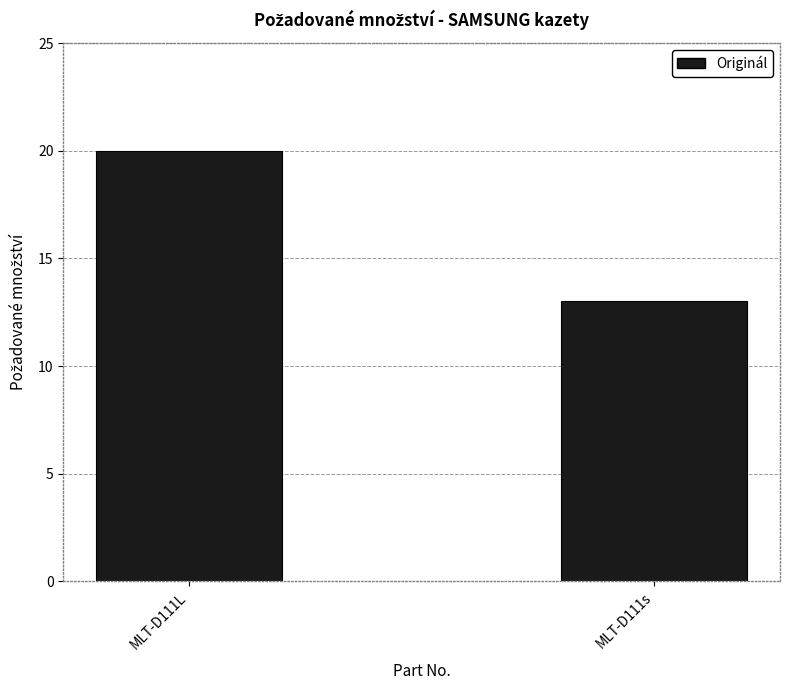

Reading left to right, what are all the values shown in this chart?

20	13